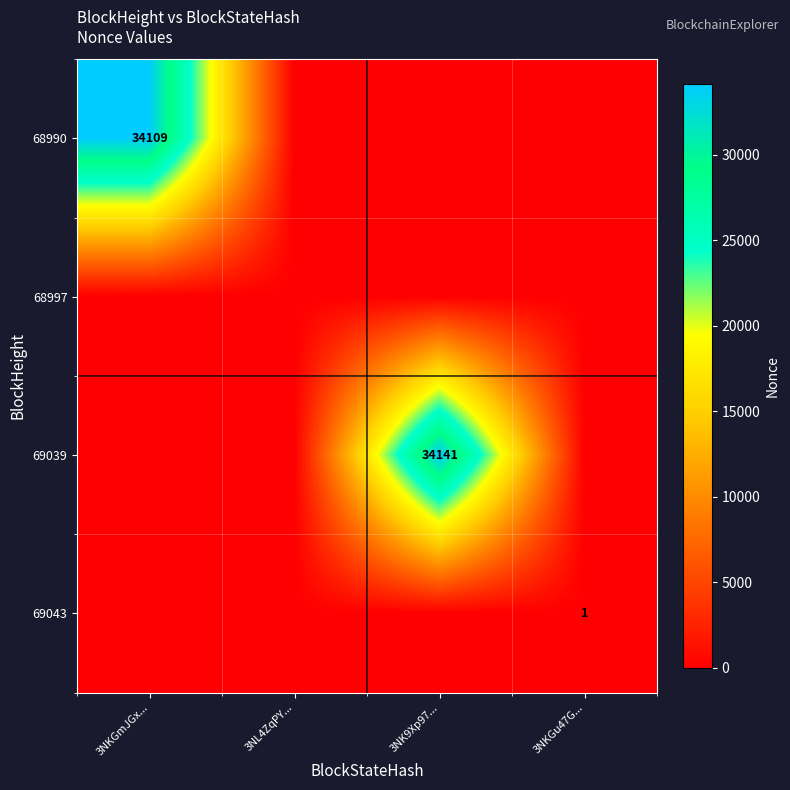

Which label corresponds to the largest value in the chart?

3NK9Xp97...